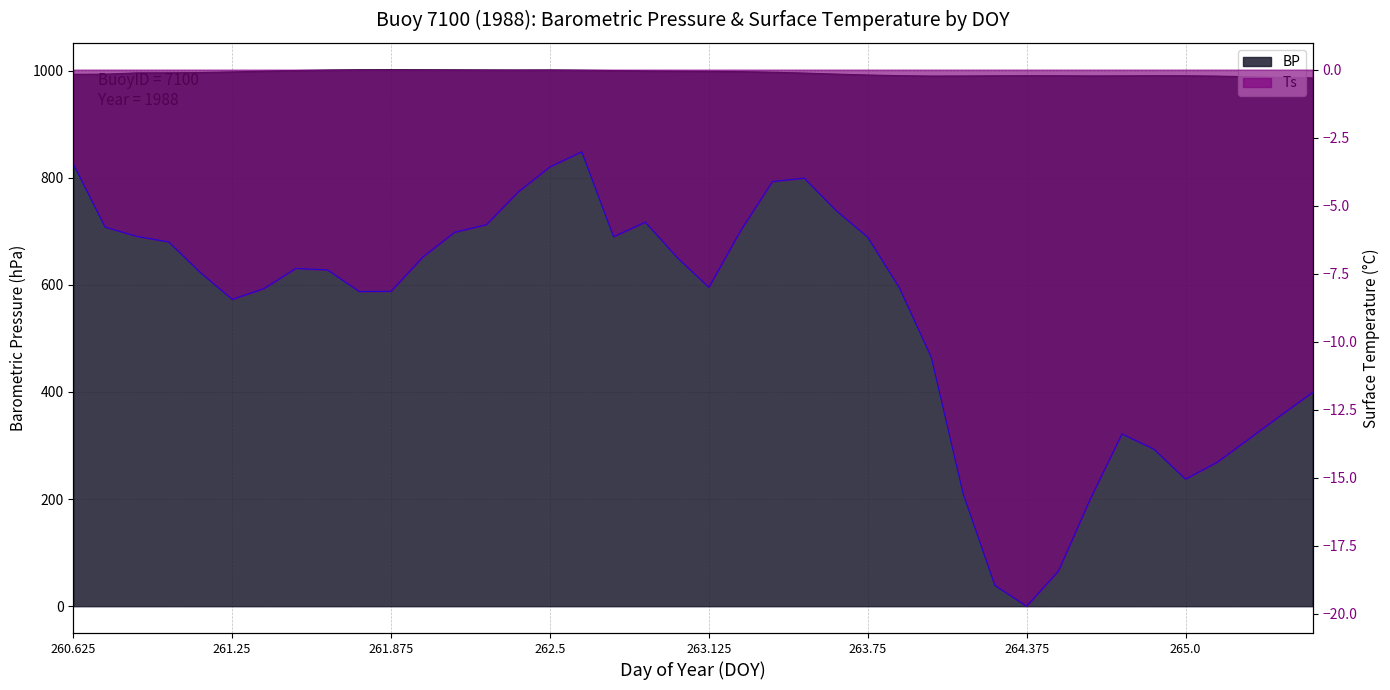

What is the value of the BP point at the 25th from the left?

993.4